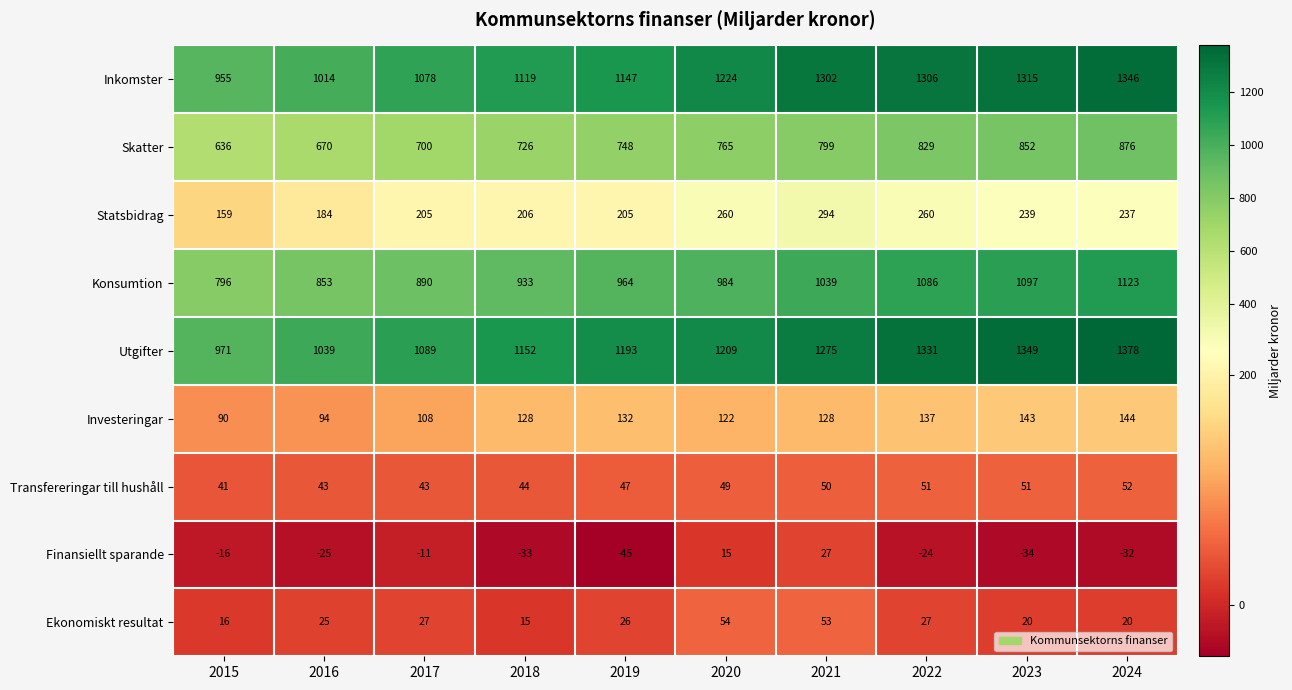

Where is Utgifter nearest to the value 1174?

2019